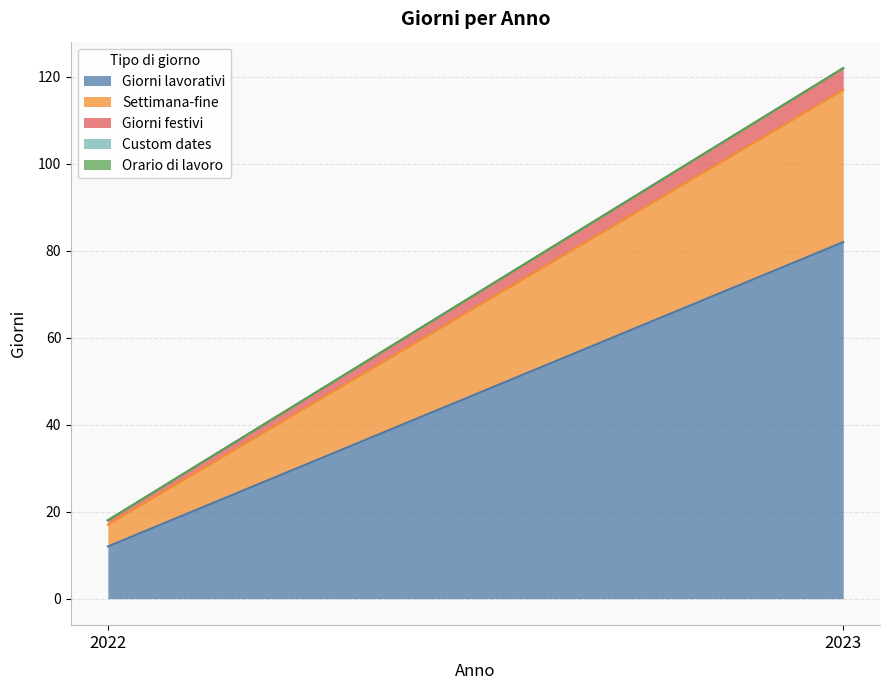

Rank the series by their maximum value, from lowest to highest.

Custom dates, Orario di lavoro, Giorni festivi, Settimana-fine, Giorni lavorativi